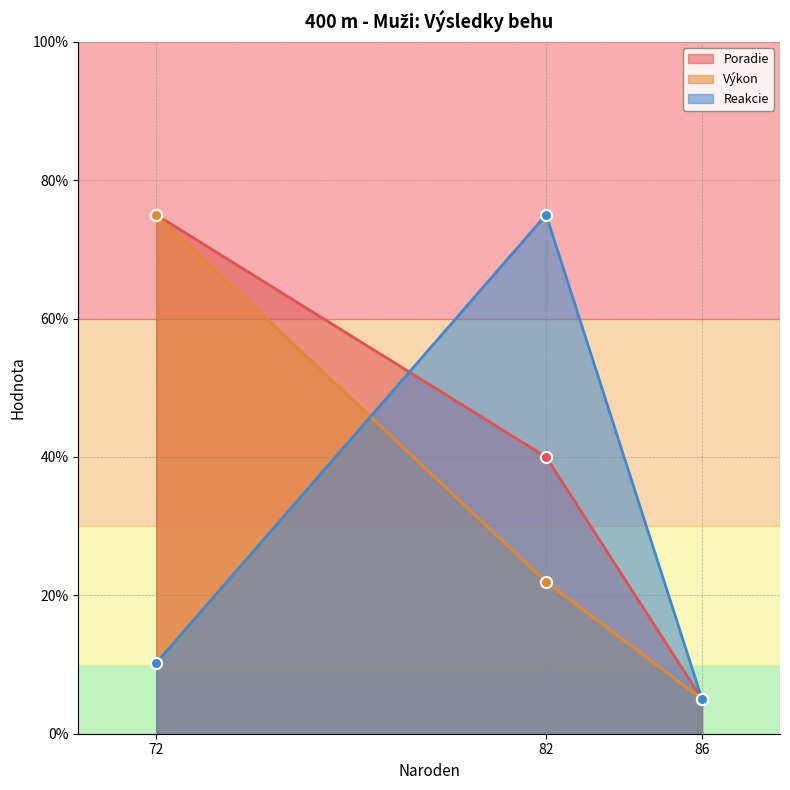

Which category has the highest value in the Reakcie series?

82